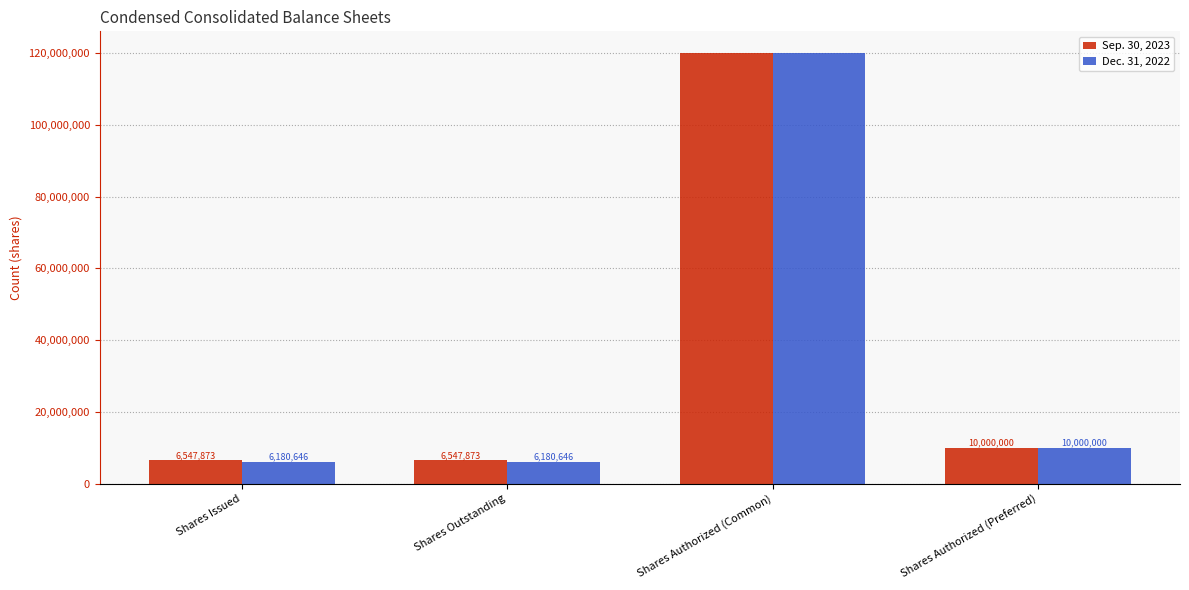

How many series are shown in this chart?

2